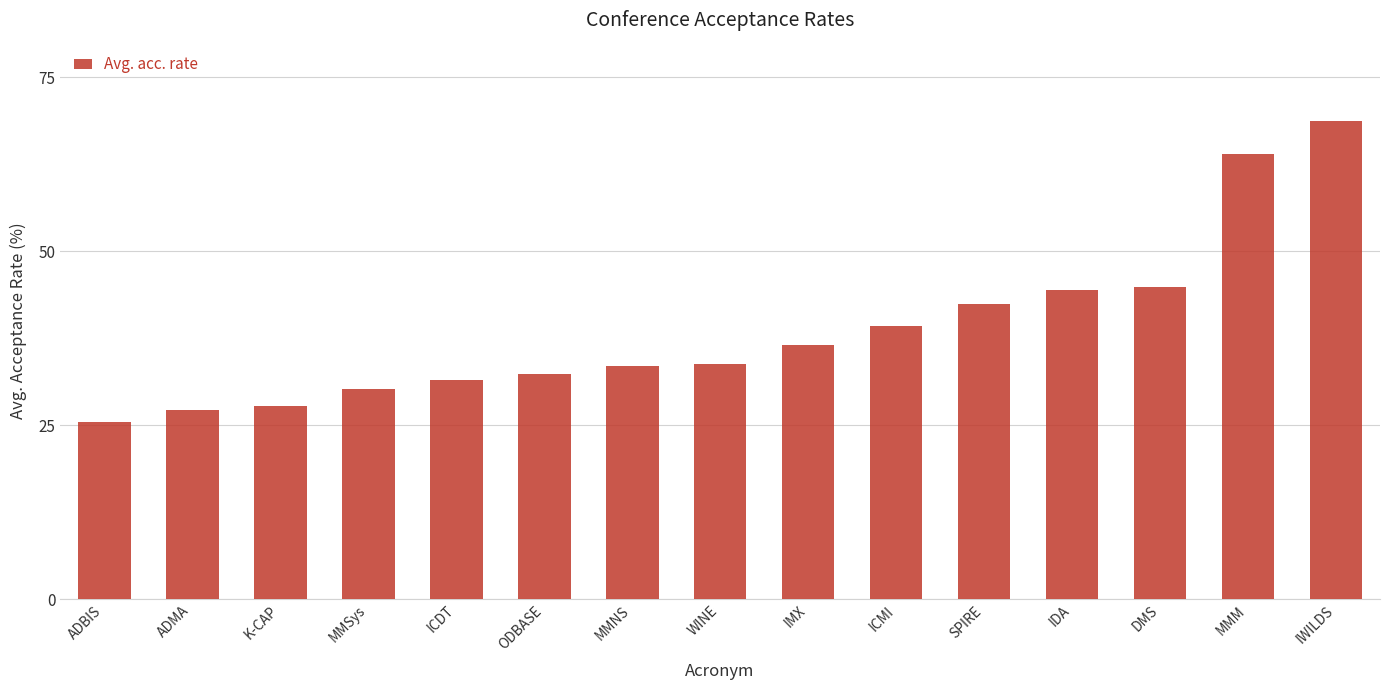

What is the label of the 7th bar from the right?

IMX